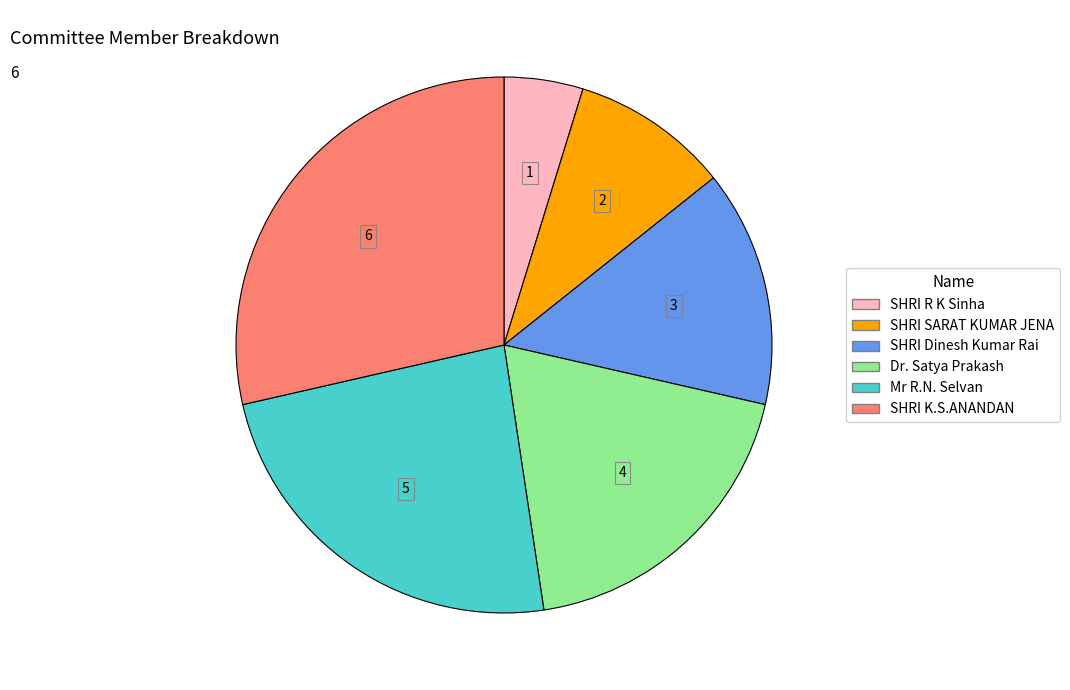

The SHRI SARAT KUMAR JENA slice represents 10% of the pie. True or false?

True